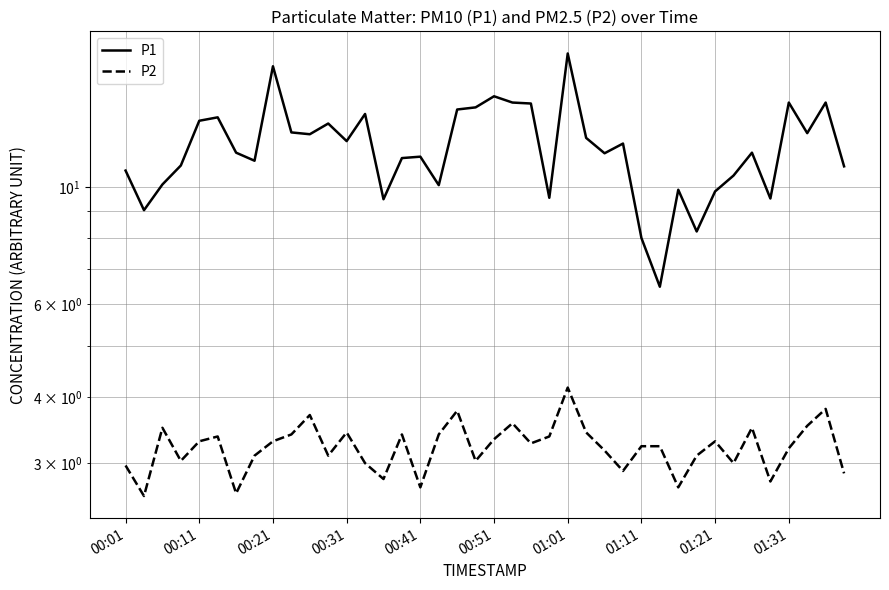

The P2 series shows 4.6 at 00:51. True or false?

False